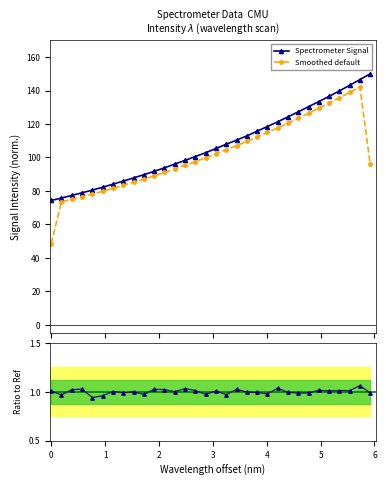

What is the value of the Spectrometer Signal point at the 17th from the left?

105.4